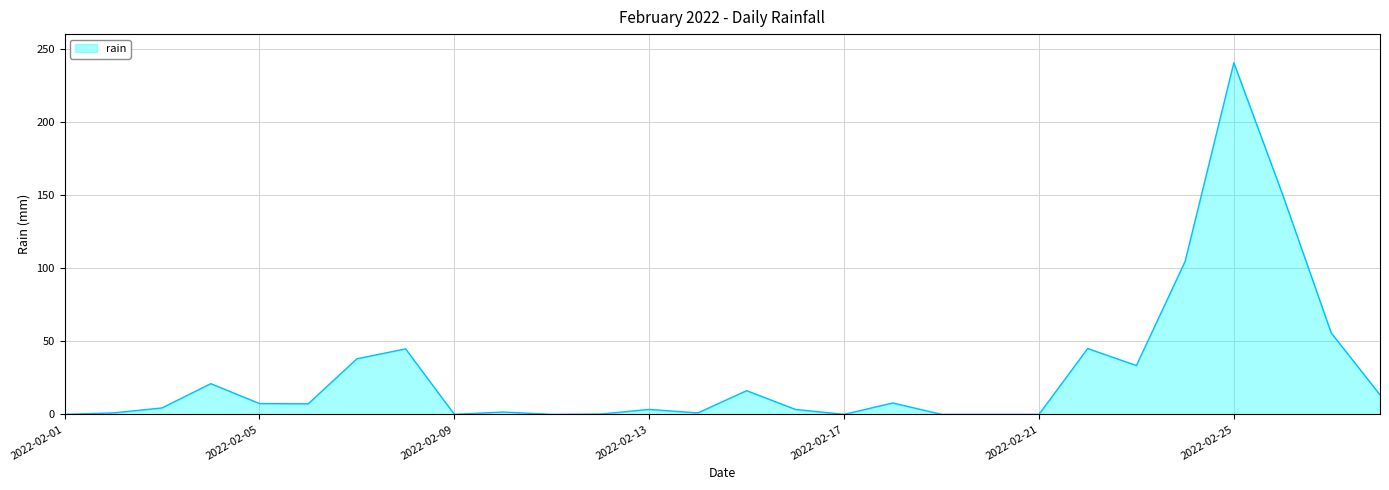

What is the greatest value displayed?

240.4